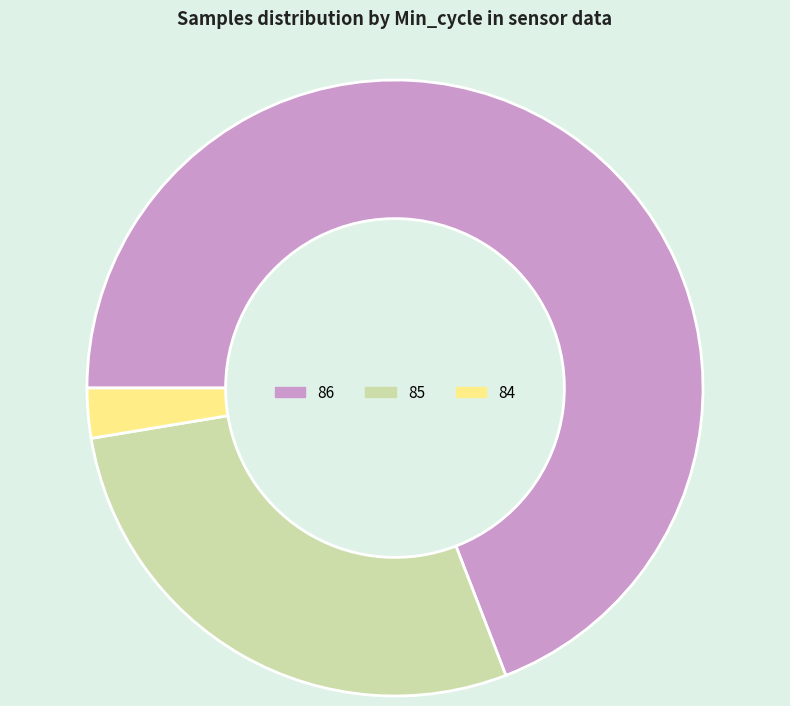

Is there a majority slice in this chart?

Yes